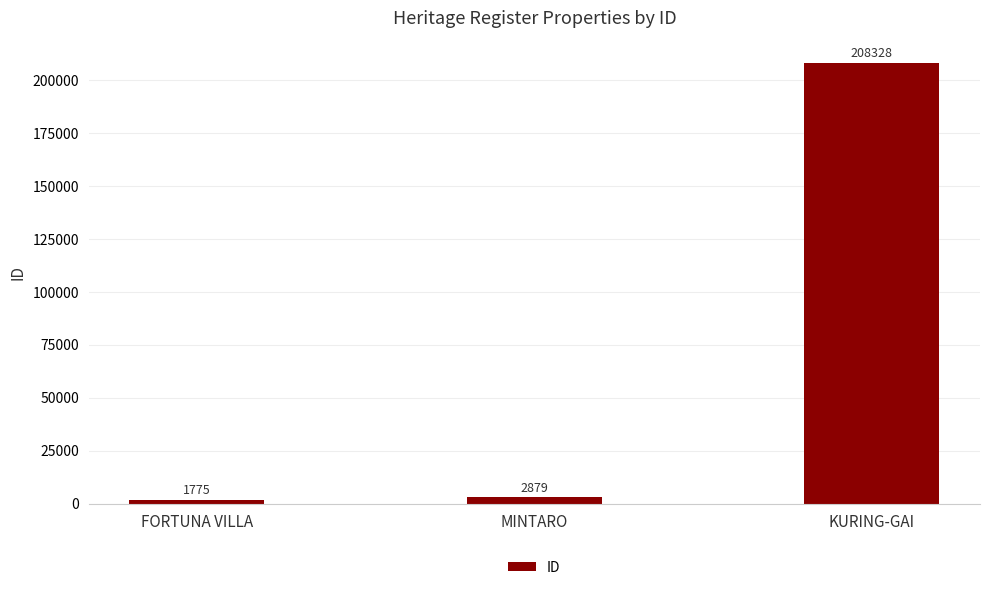

List the labels in order of value, largest first.

KURING-GAI, MINTARO, FORTUNA VILLA